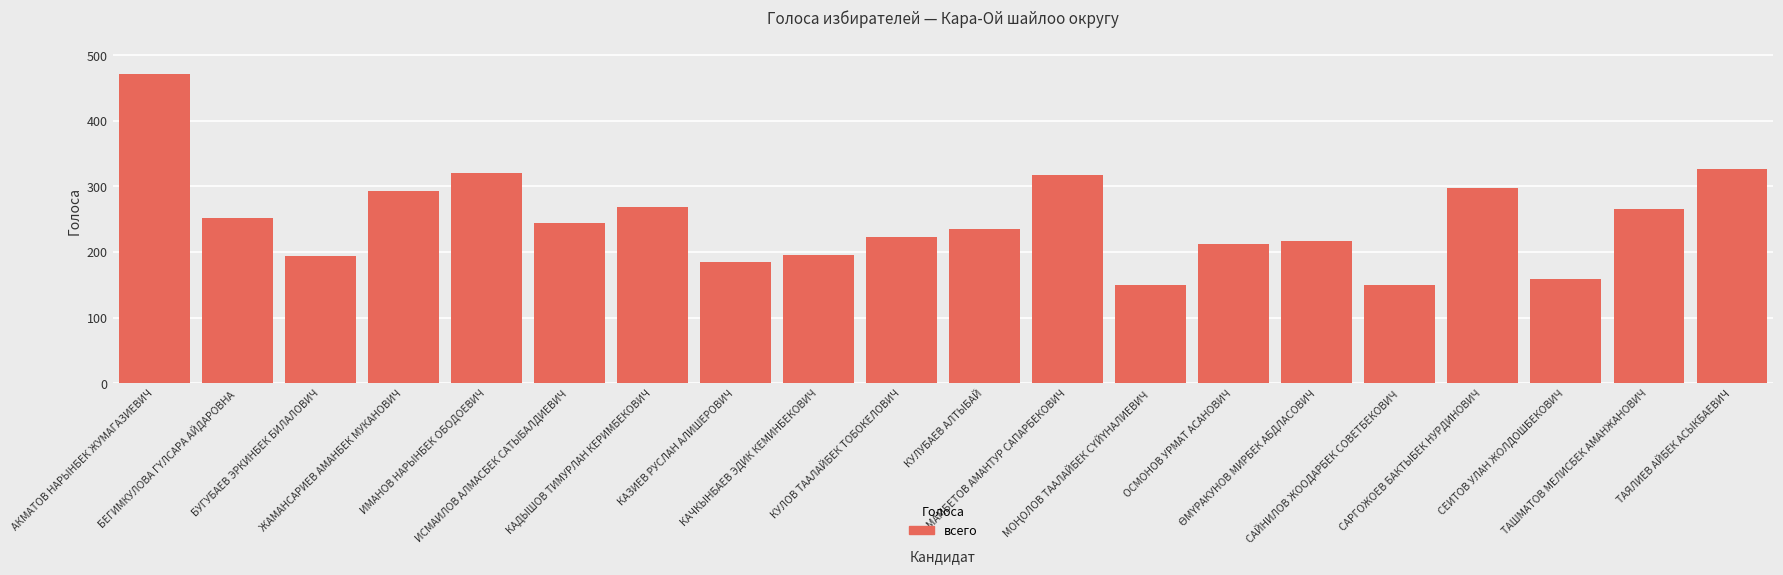

What is the average value?

249